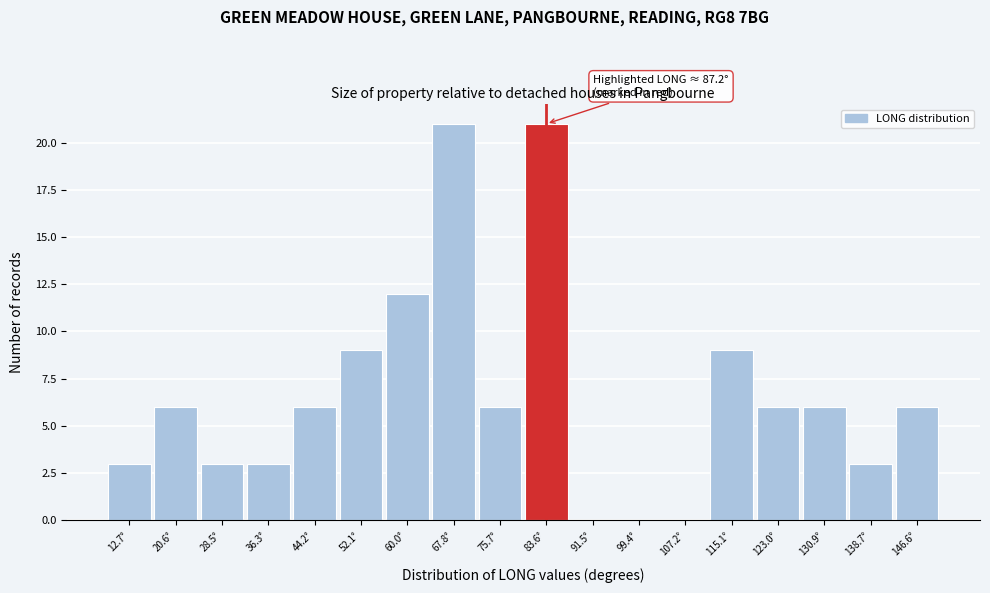

Reading right to left, what are all the values shown in this chart?

146.6°=6	138.7°=3	130.9°=6	123.0°=6	115.1°=9	107.2°=0	99.4°=0	91.5°=0	83.6°=21	75.7°=6	67.8°=21	60.0°=12	52.1°=9	44.2°=6	36.3°=3	28.5°=3	20.6°=6	12.7°=3